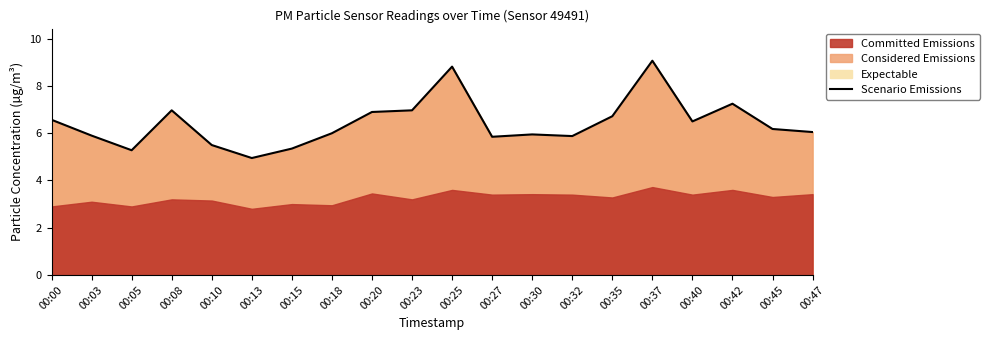

What value does the data have at 00:18?

6.0